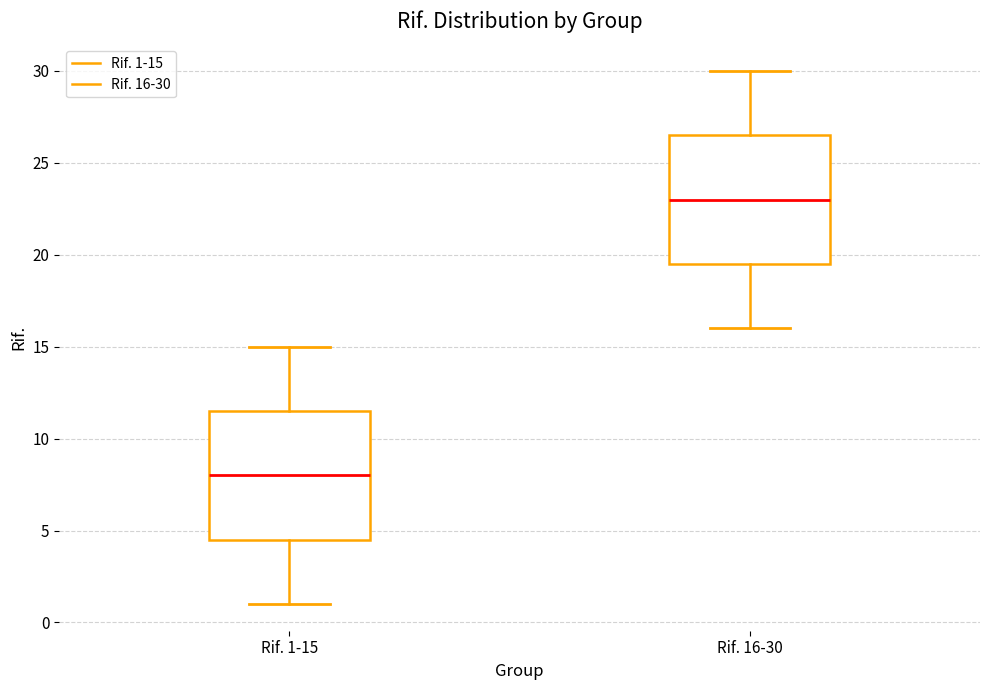

Which box has the highest median line?

Rif. 16-30